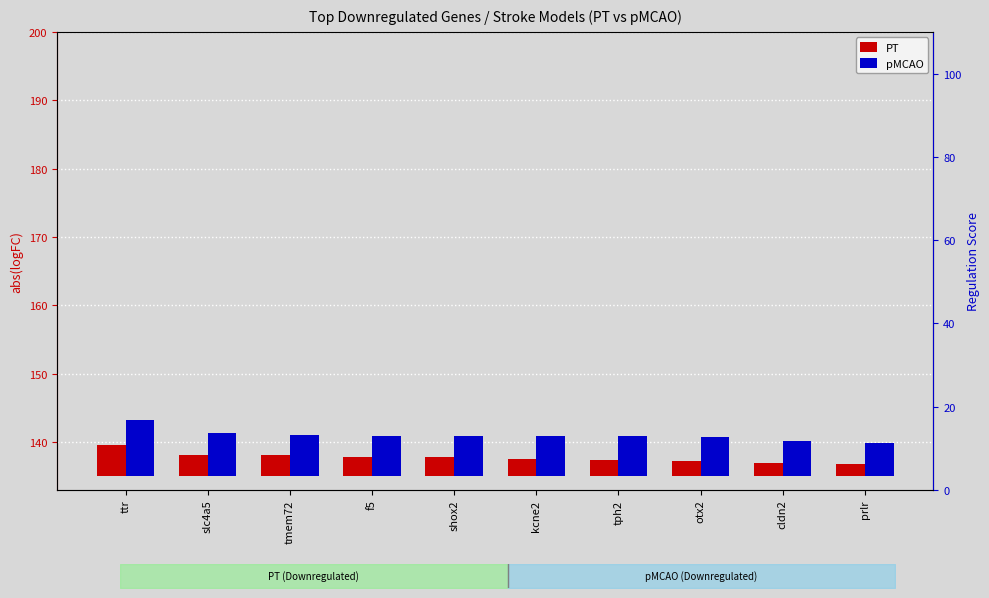

Is it true that pMCAO equals 14.2 at ttr?

False